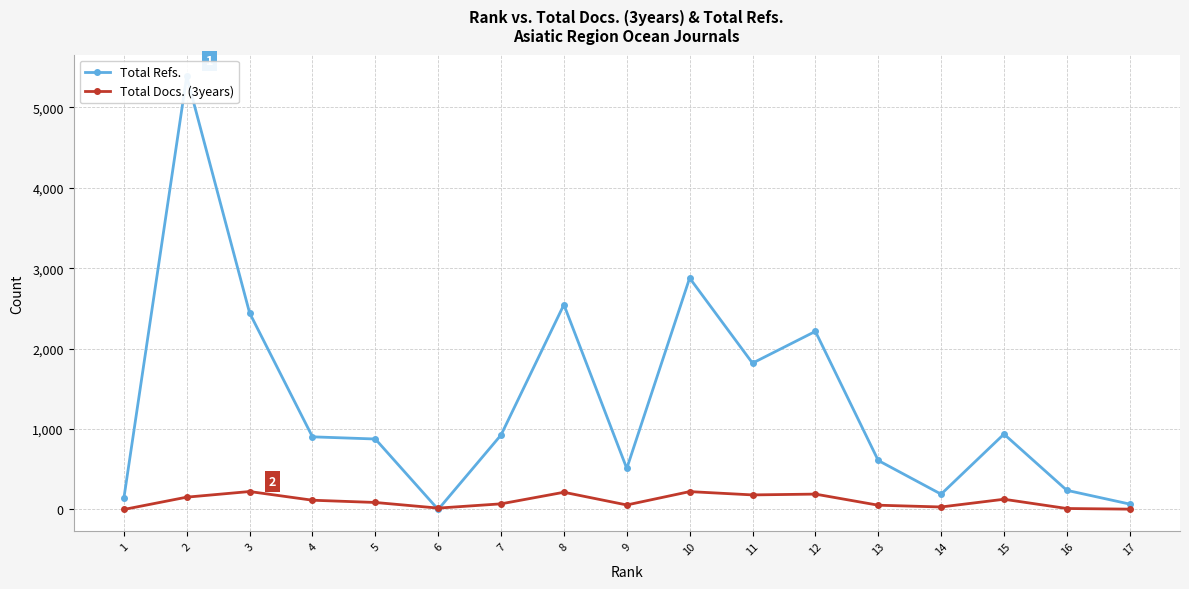

Which series has the widest spread of values?

Total Refs.